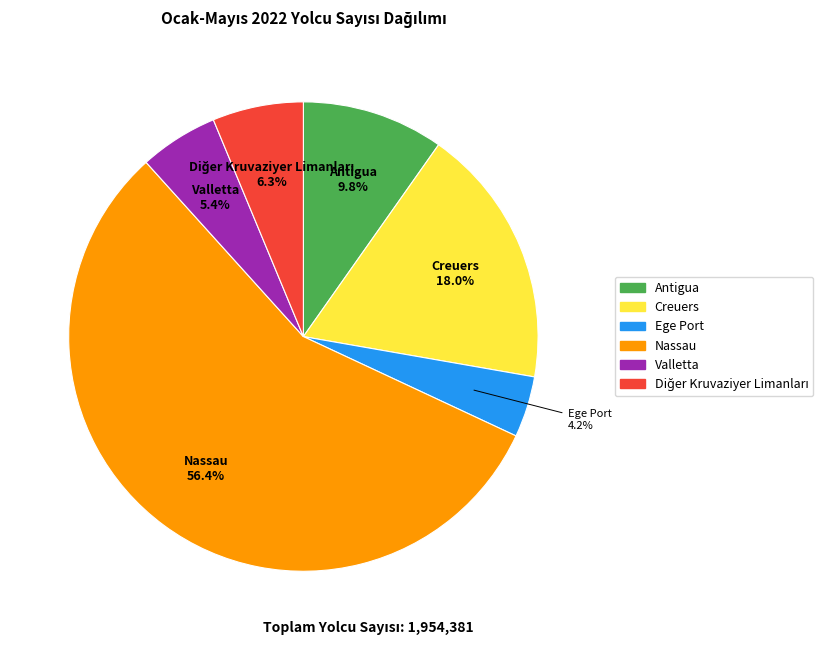

What is the majority slice?

Nassau